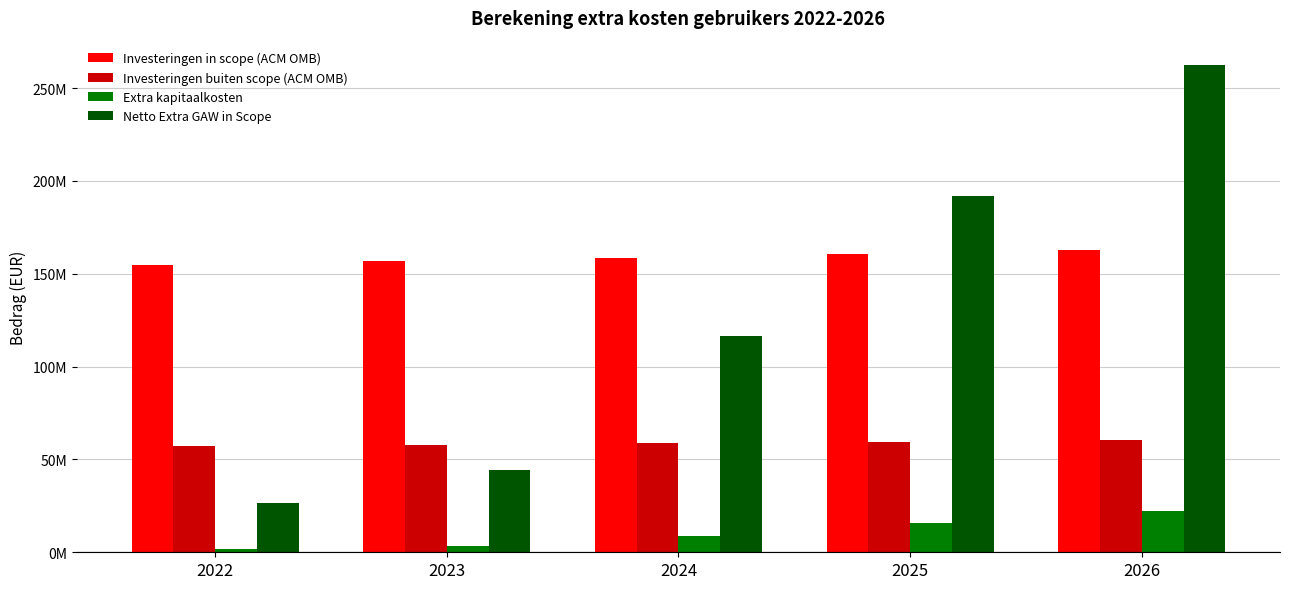

What is the difference between the Investeringen in scope (ACM OMB) values at 2025 and 2026?

2078340.0